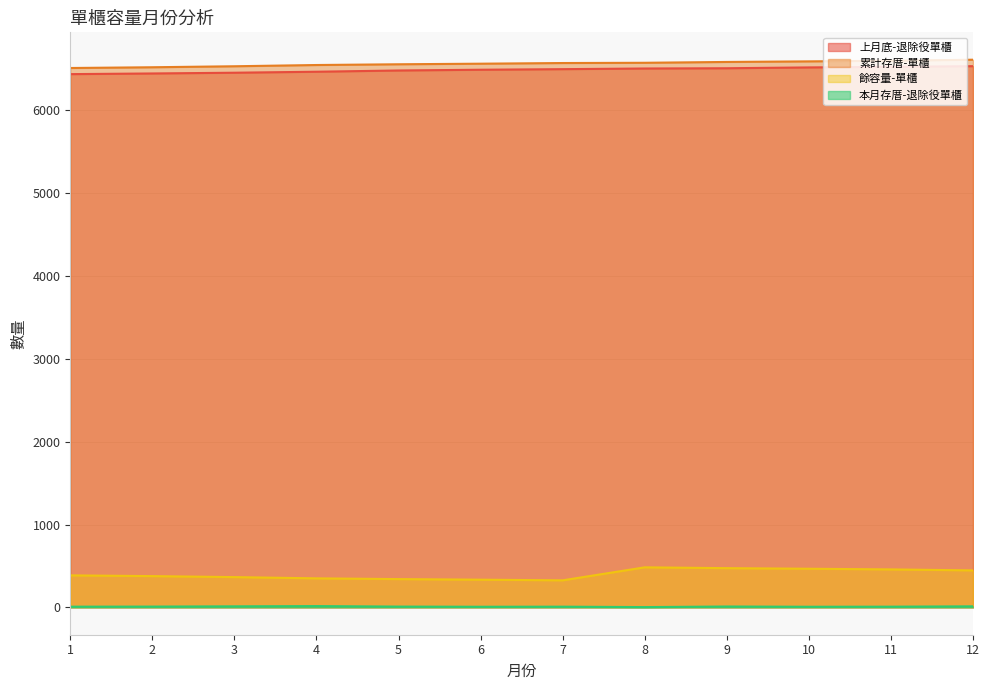

What are all the series names shown in the legend?

上月底-退除役單櫃, 累計存厝-單櫃, 餘容量-單櫃, 本月存厝-退除役單櫃